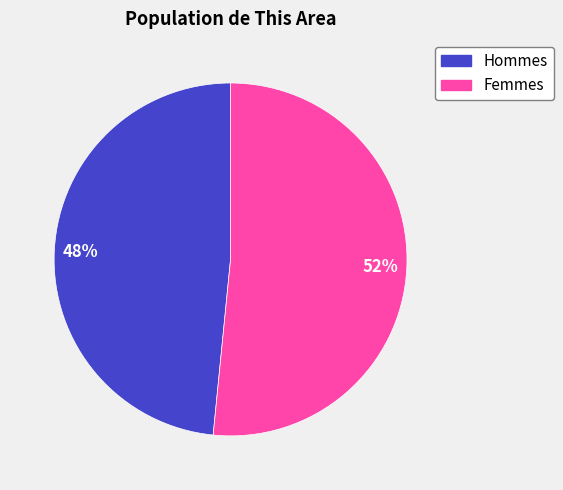

To the nearest percent, what is the average slice percentage?

50%